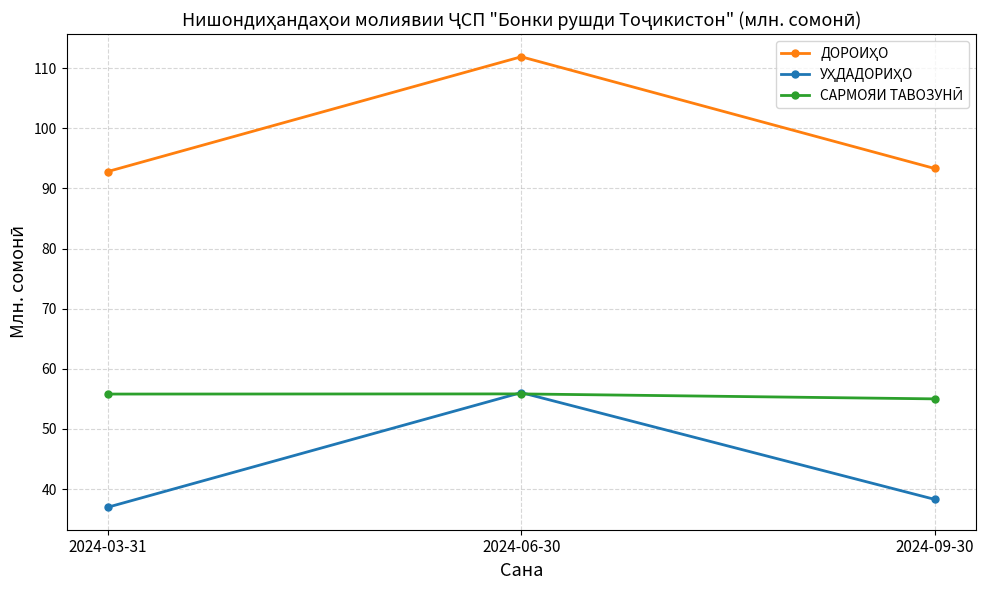

What is the difference between the highest and lowest values at 2024-09-30?

55.0